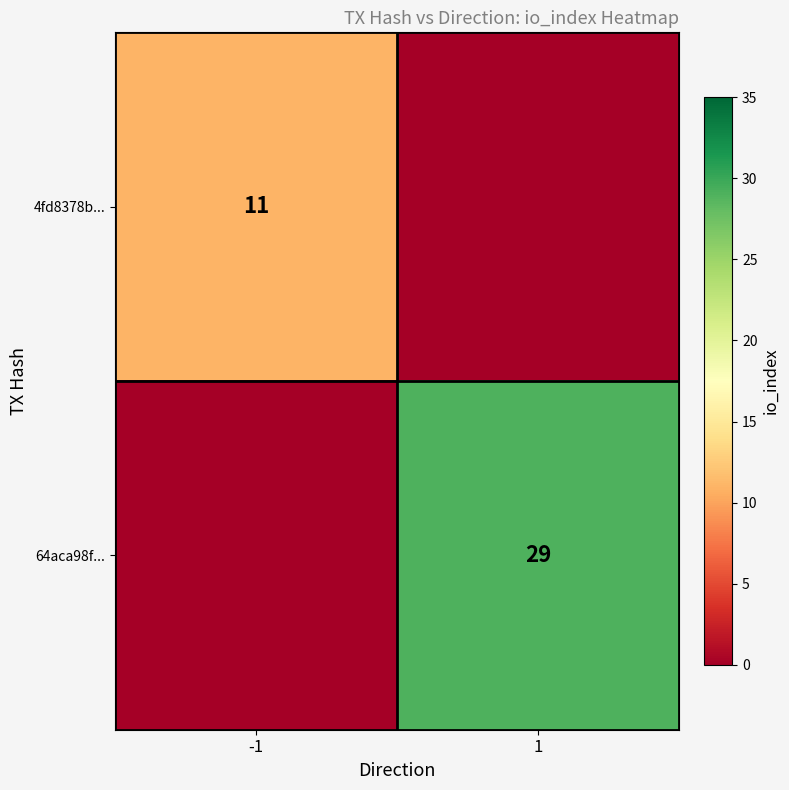

The 64aca98f... series shows 13 at 1. True or false?

False